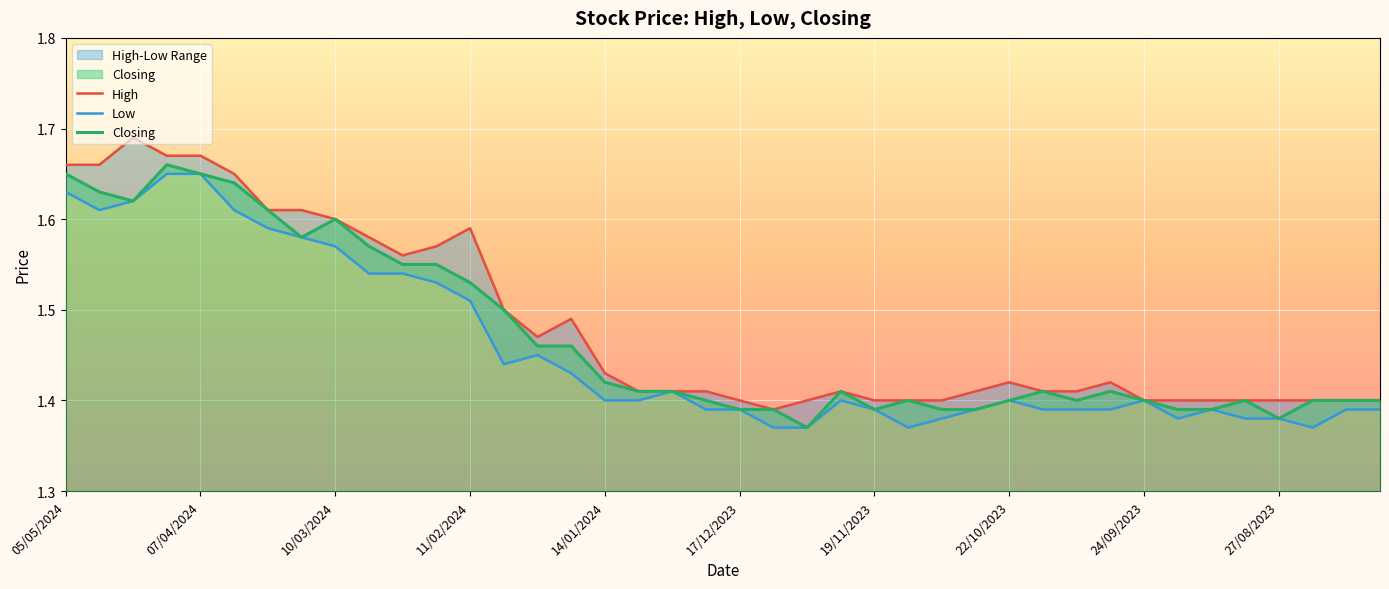

Between 05/05/2024 and 26, which series saw the biggest shift?

High